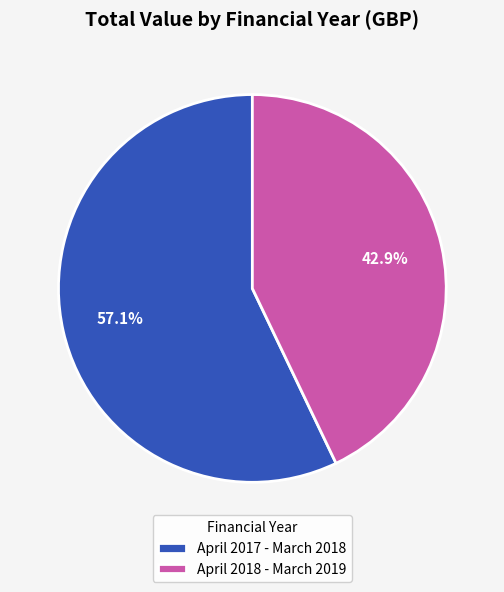

How many segments does this pie chart have?

2